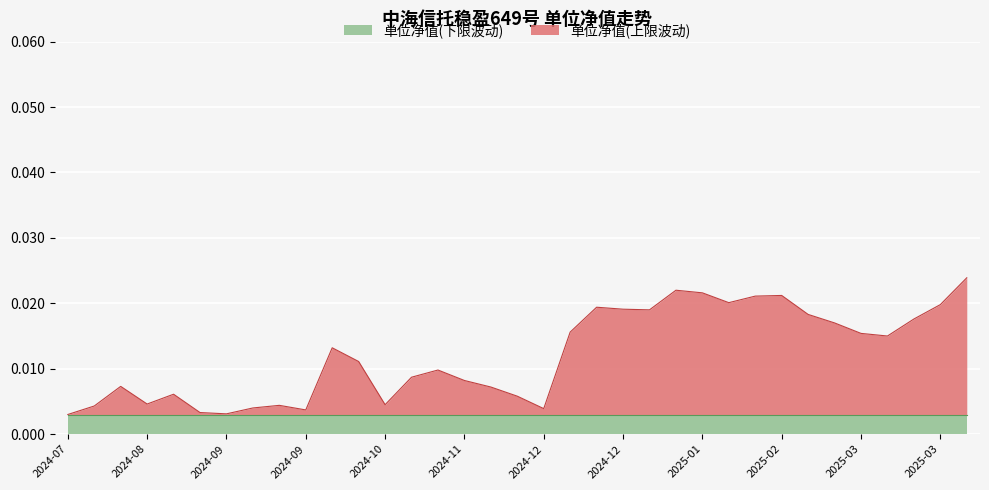

How many lines are shown in the chart?

2